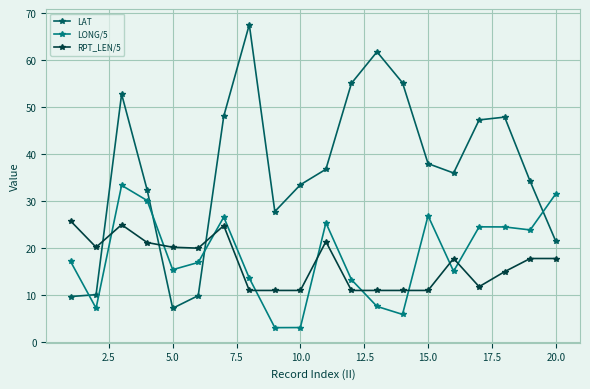

Which series has the largest range (max minus min)?

LAT